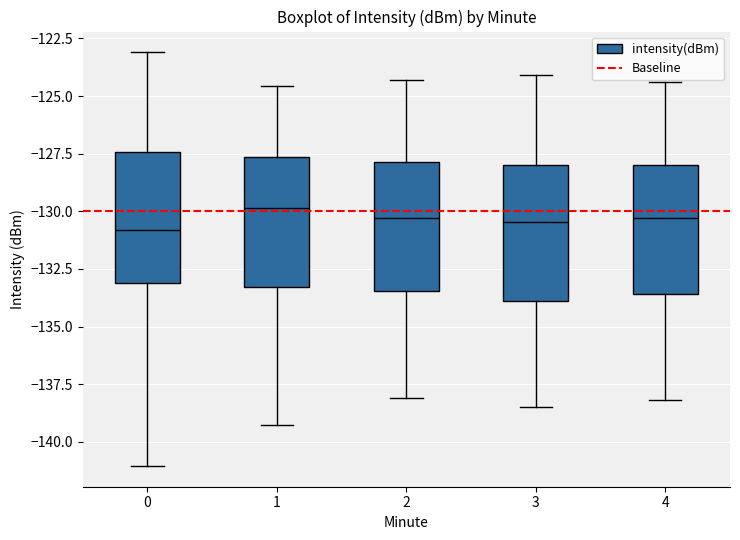

Where is the lower edge of the box at x = 1 on the y-axis? The values are not printed on the chart, so give them approximately, as read against the axis.

-133.5